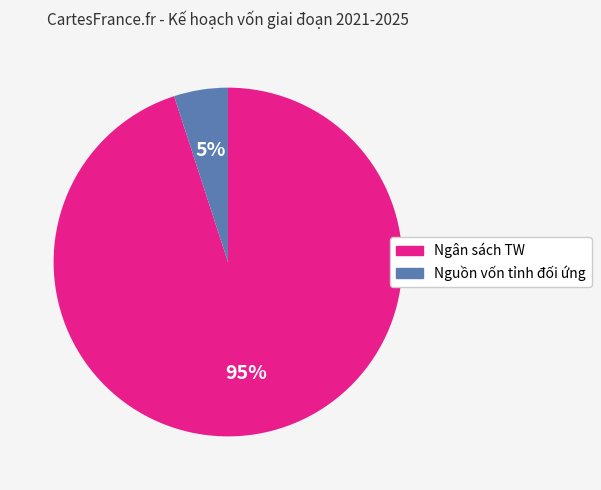

True or false: Ngân sách TW accounts for 95% of the total.

True